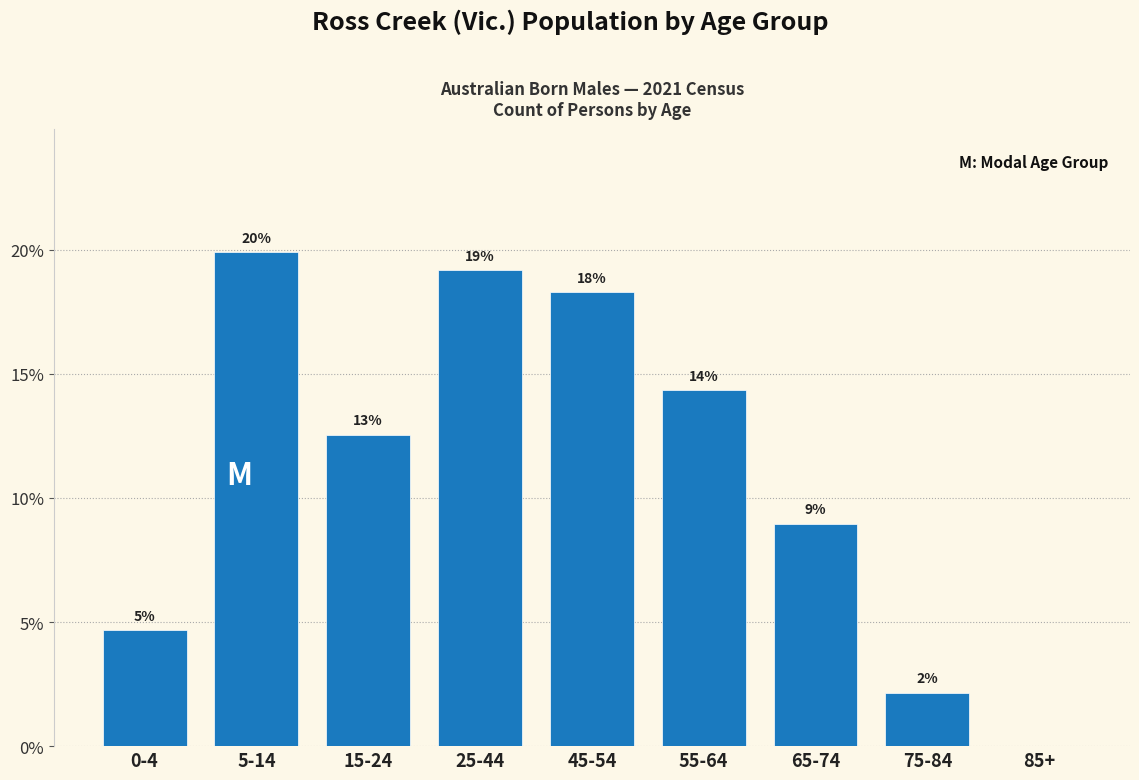

Are the bars horizontal?

No